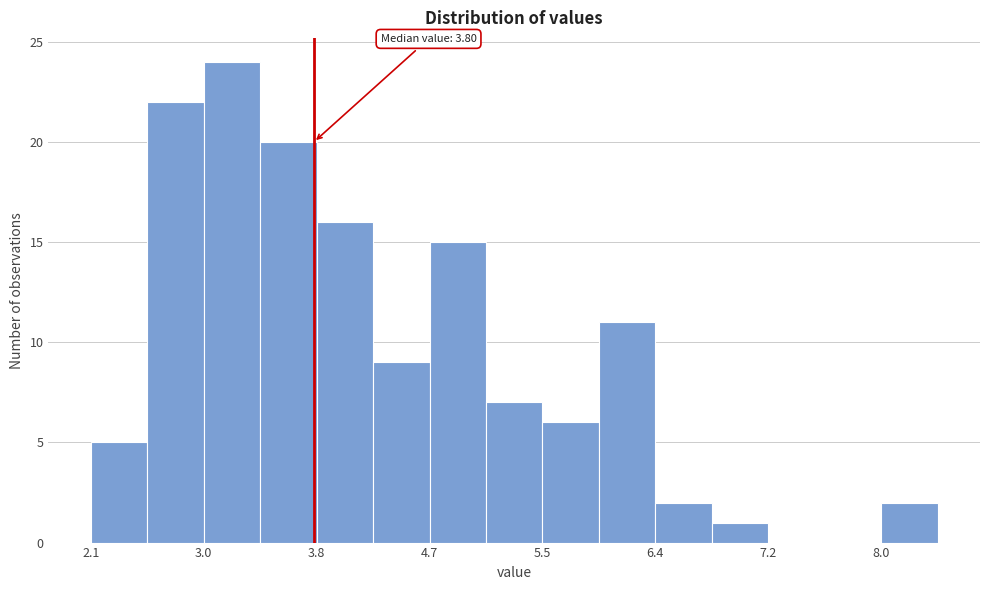

Which range on the x-axis has the tallest bar?

3.0 to 3.4